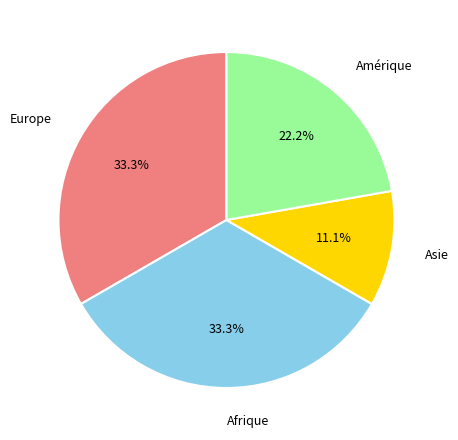

Is there a majority slice in this chart?

No